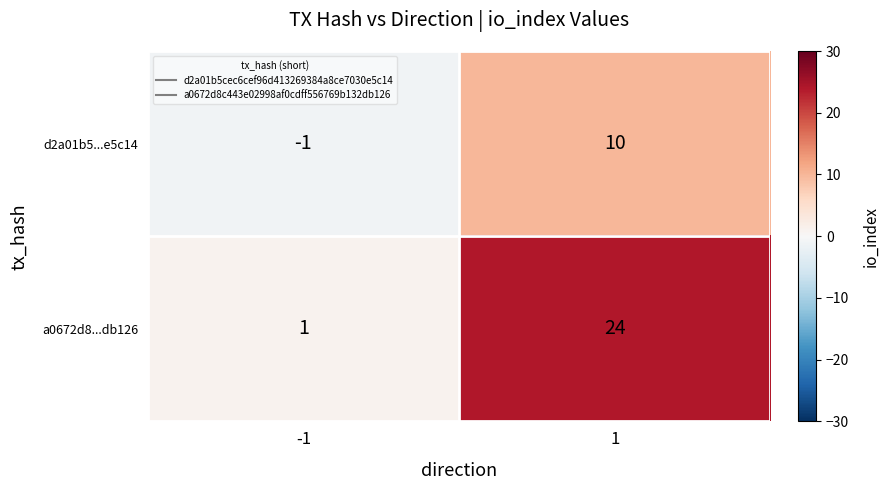

Which series has the largest total across all categories?

a0672d8...db126